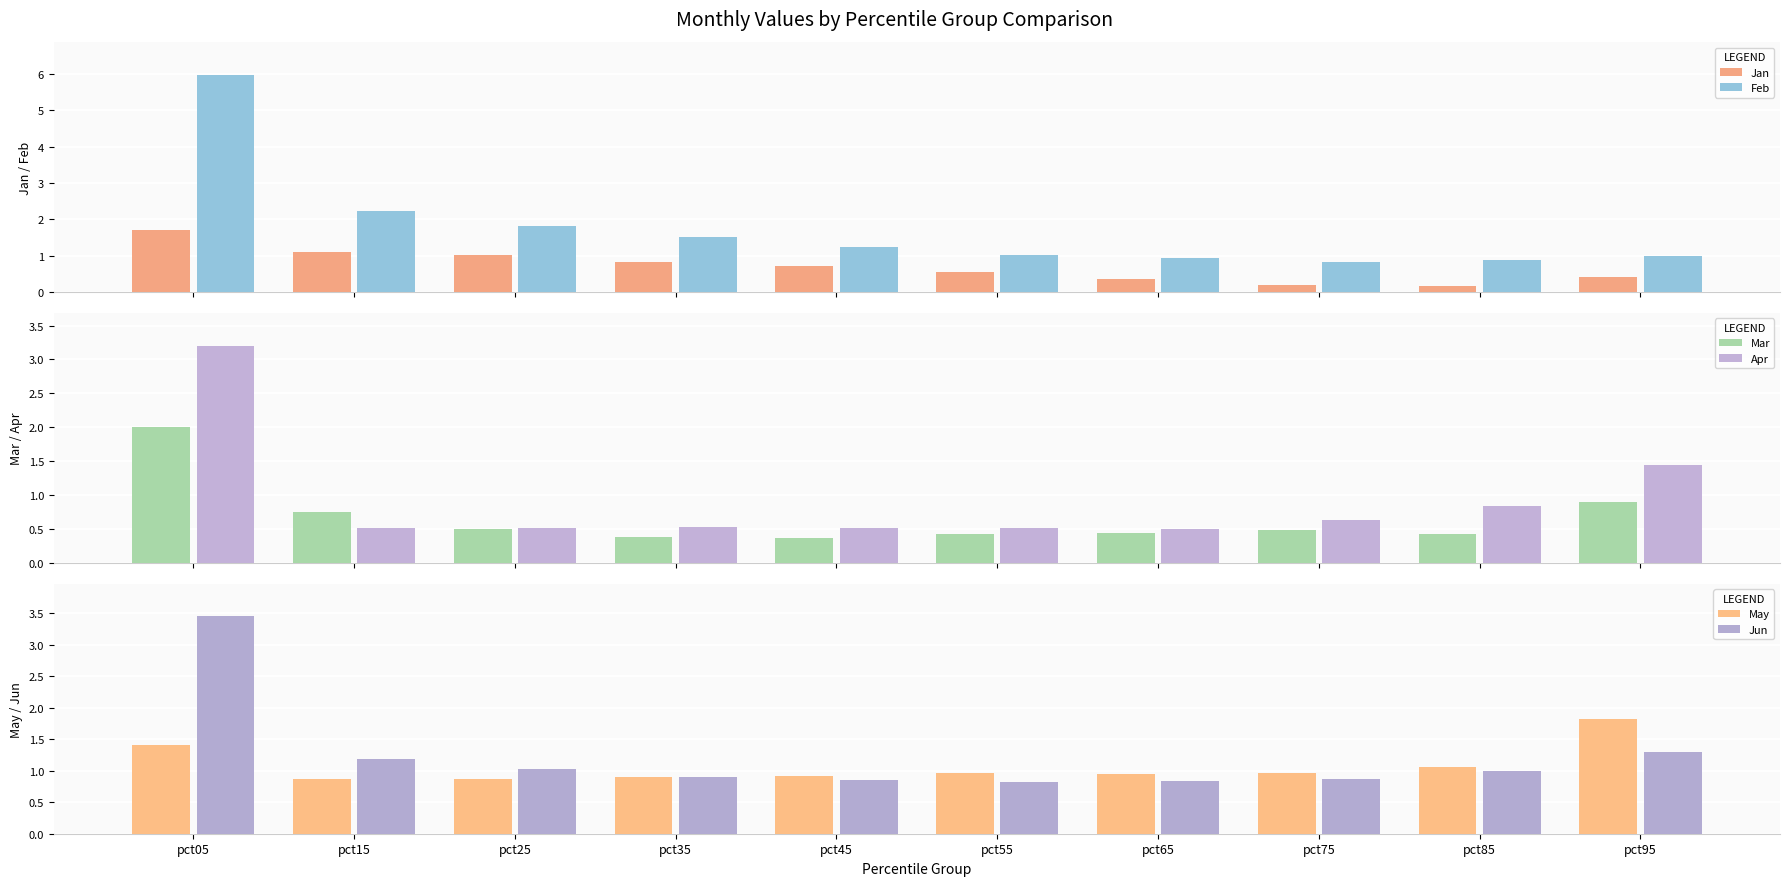

Is the value of Jan at pct65 greater than the value of Jun at pct65?

No